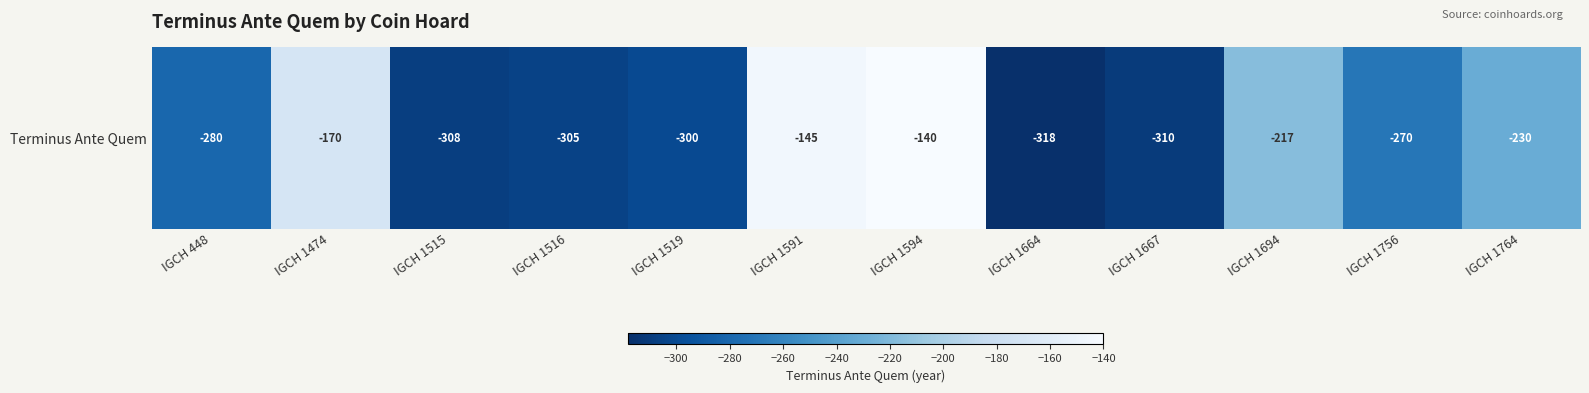

What is the sum of all values?

-2993